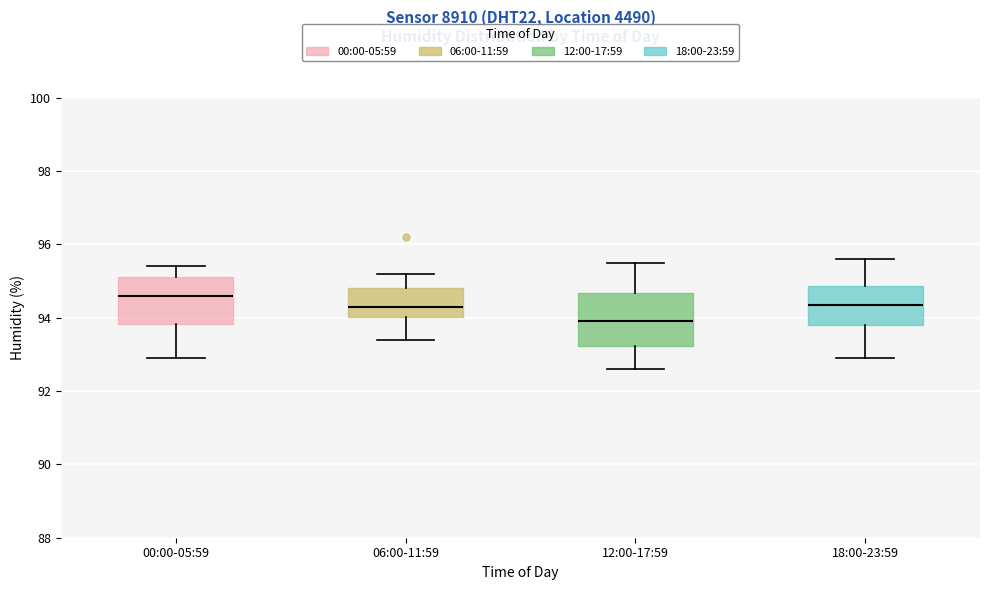

Which box's median line is the highest?

00:00-05:59